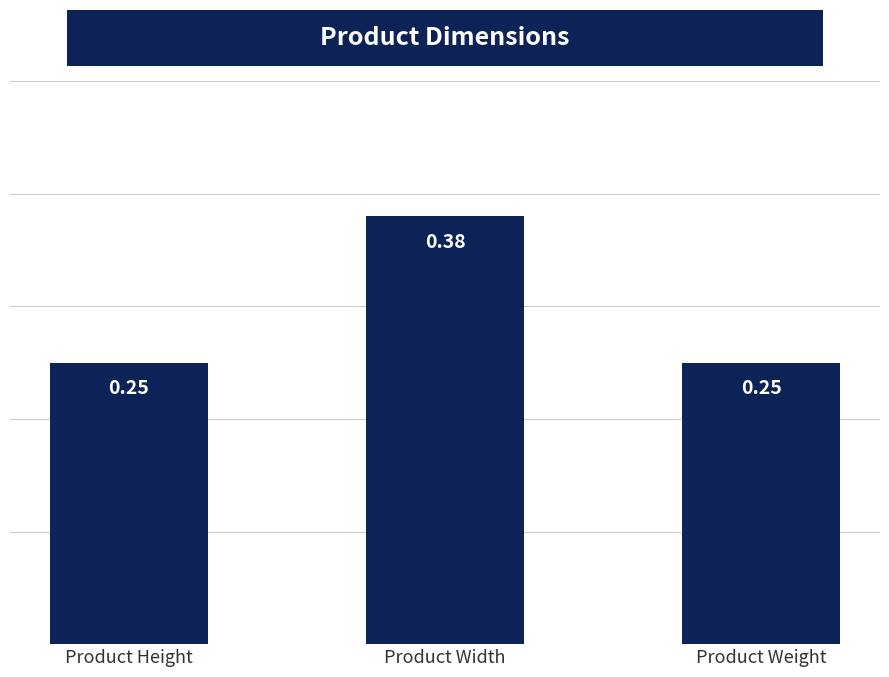

What is the change in value from Product Height to Product Width?

+0.1